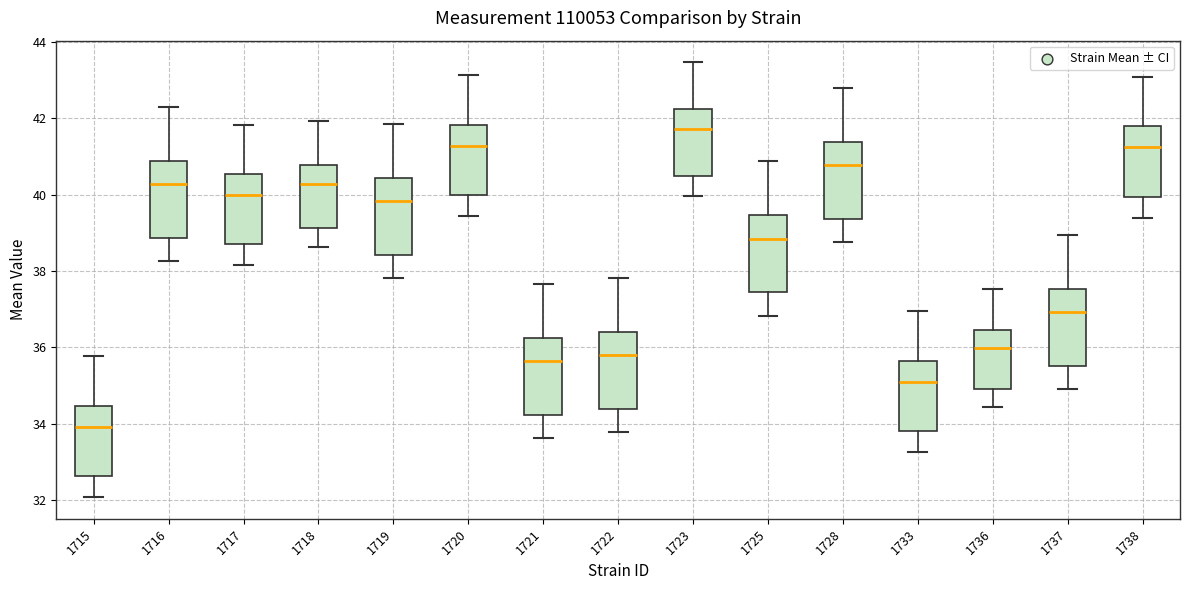

Which box has the lowest median line?

1715